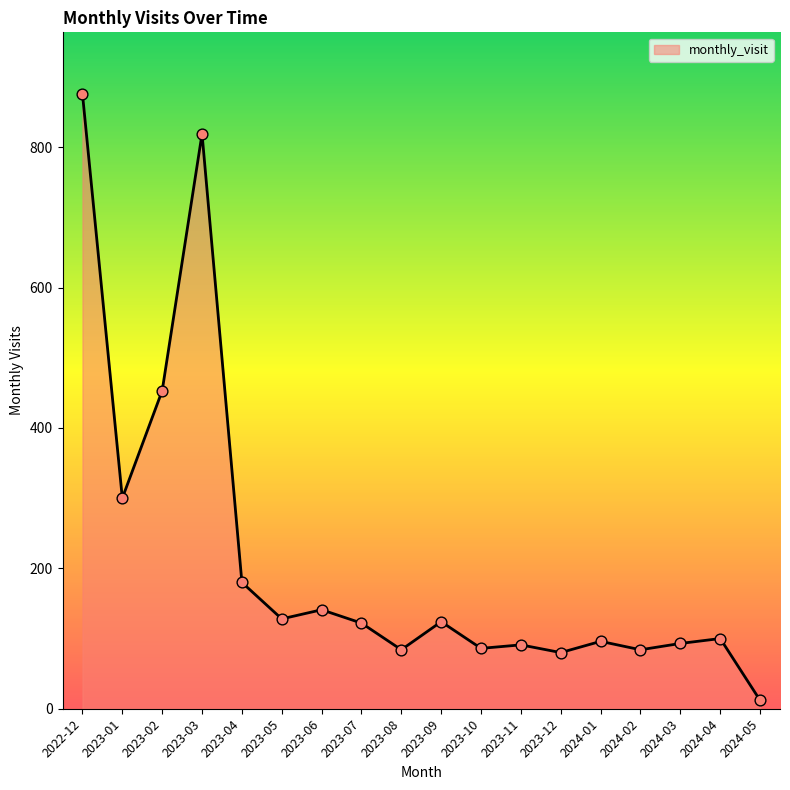

Approximately how many times larger is the value at 2024-02 compared to 2023-05?

0.7